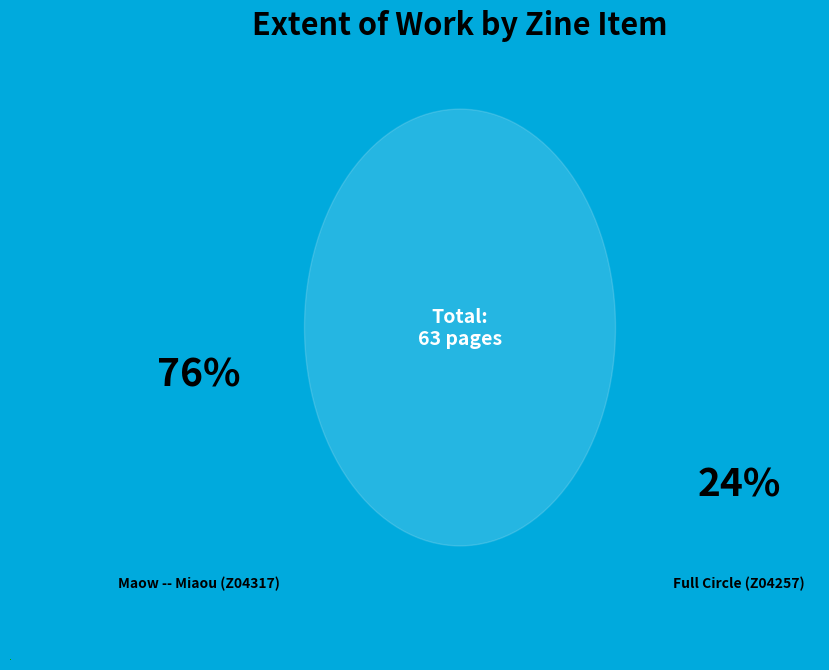

To the nearest percent, what percentage of the pie is Maow -- Miaou (Z04317)?

76%